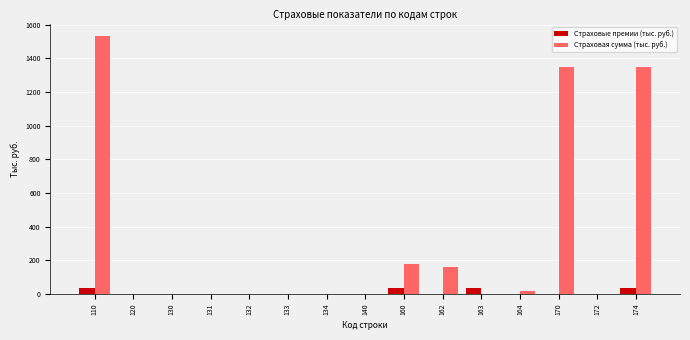

Reading left to right, what are all the values shown in this chart?

Страховые премии (тыс. руб.): 110=33.3	120=0.0	130=0.0	131=0.0	132=0.0	133=0.0	134=0.0	140=0.0	160=33.3	162=0.0	163=33.3	164=0.0	170=0.0	172=0.0	174=33.3
Страховая сумма (тыс. руб.): 110=1530.6	120=0.0	130=0.0	131=0.0	132=0.0	133=0.0	134=0.0	140=0.0	160=181.3	162=161.2	163=0.0	164=20.1	170=1349.3	172=0.0	174=1349.3